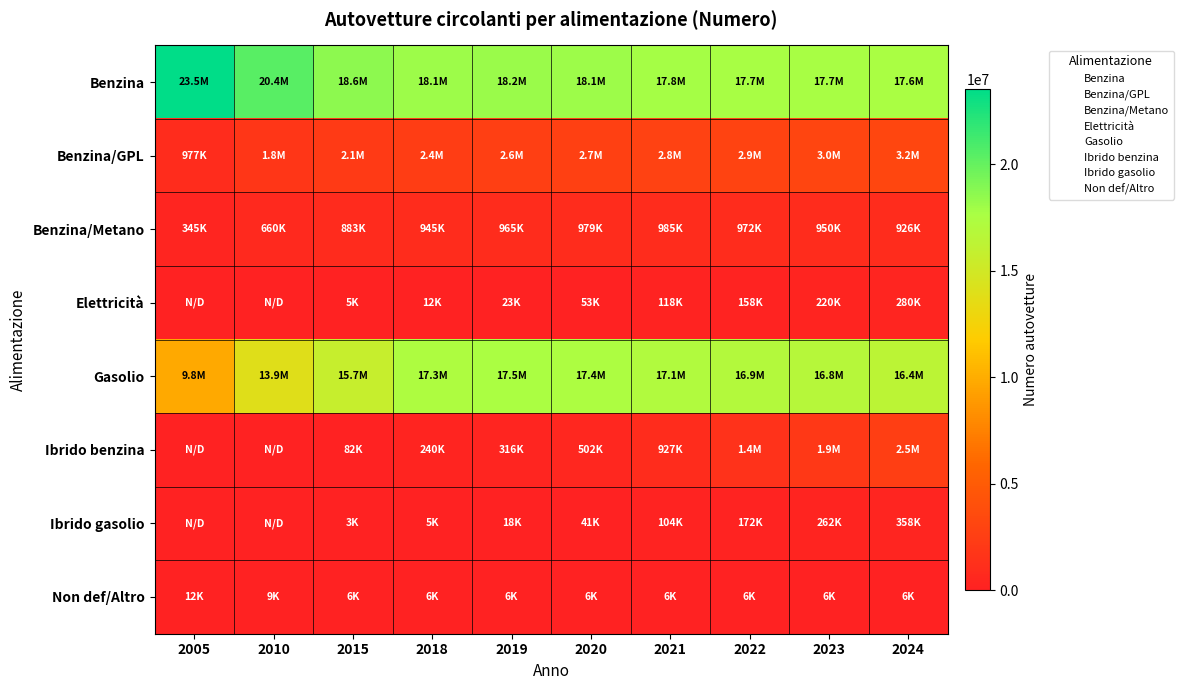

Between 2019 and 2020, which is larger?

2019